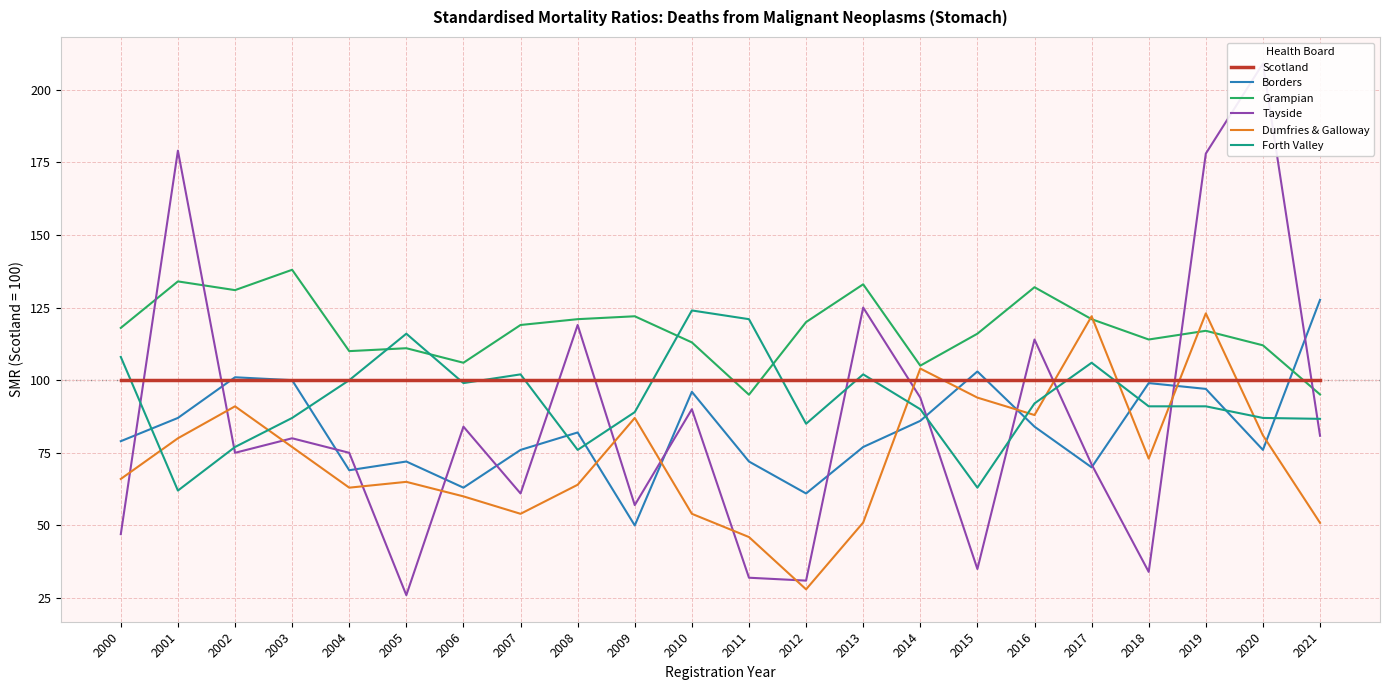

At which label does Borders reach its peak?

2021